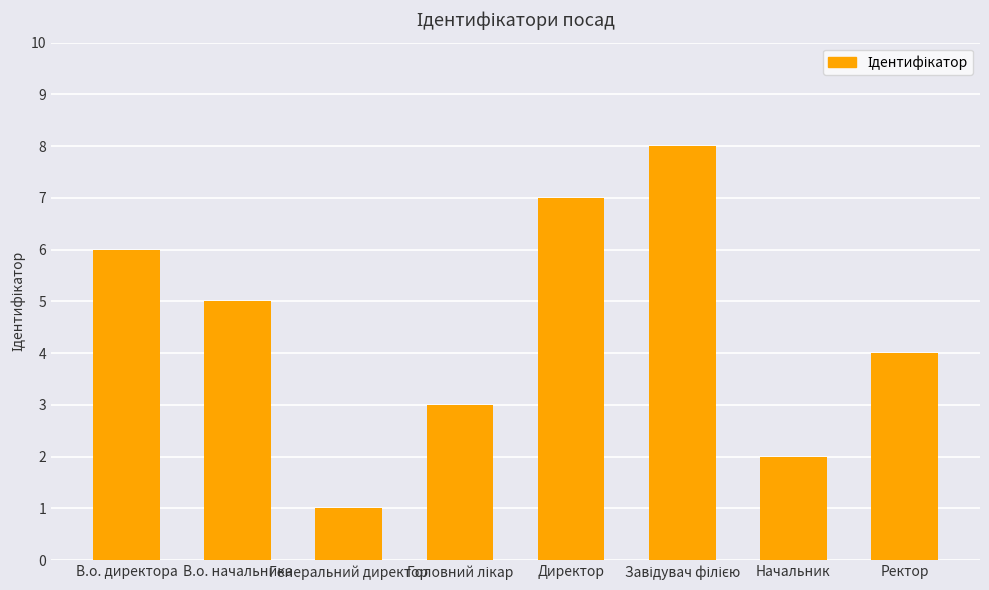

How many bars are there in total?

8